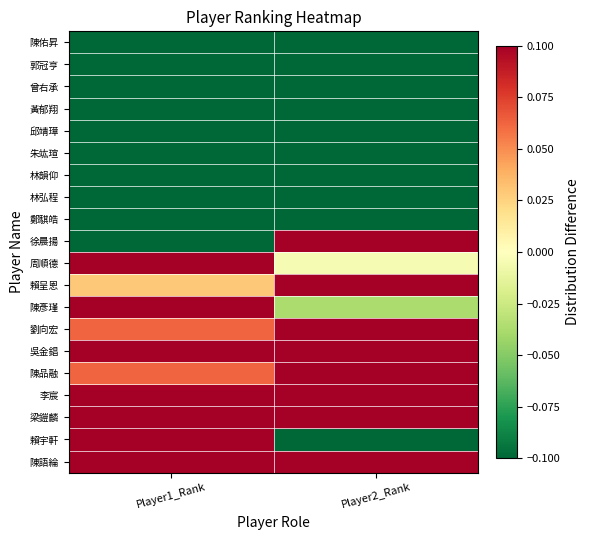

Which category has the lowest value across all series?

Player1_Rank